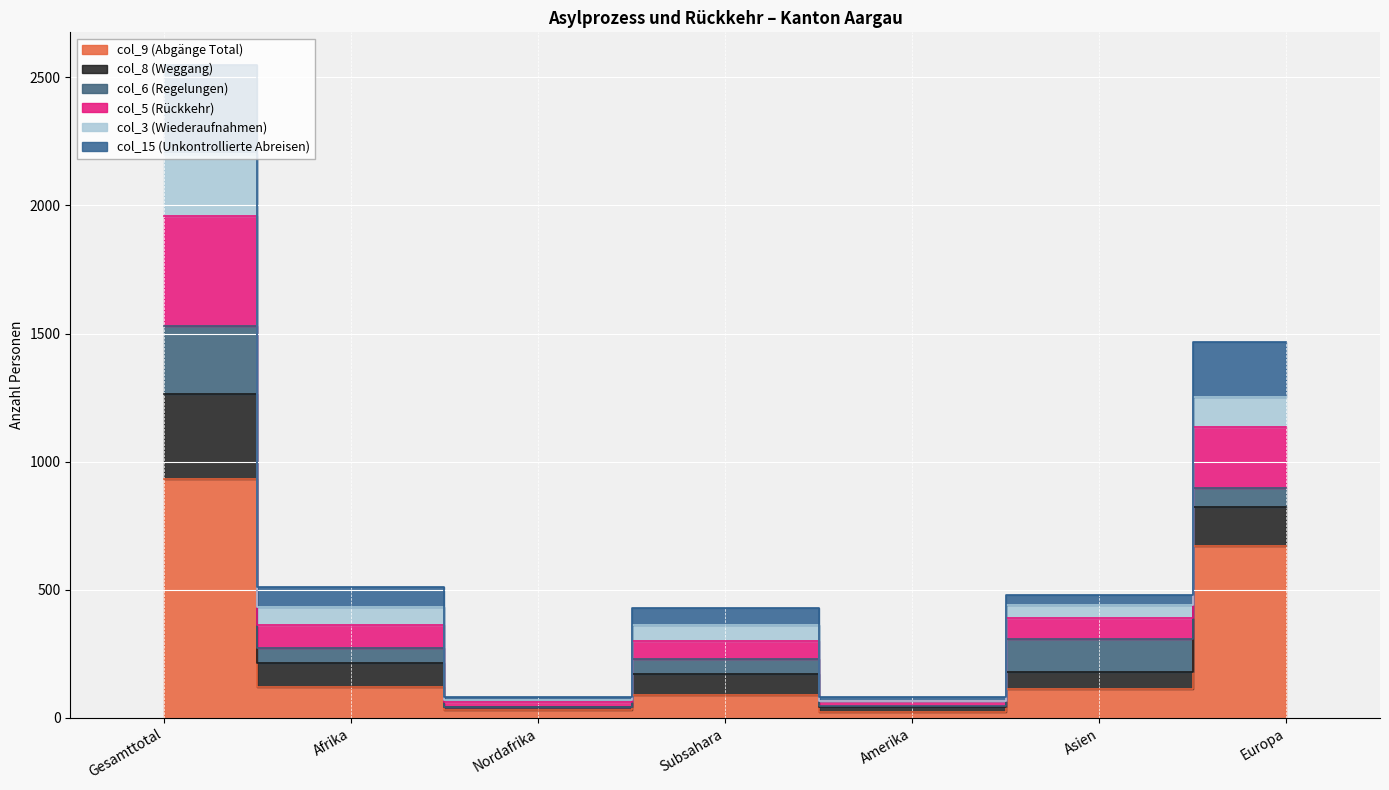

At which category is the sum across all series the highest?

Gesamttotal